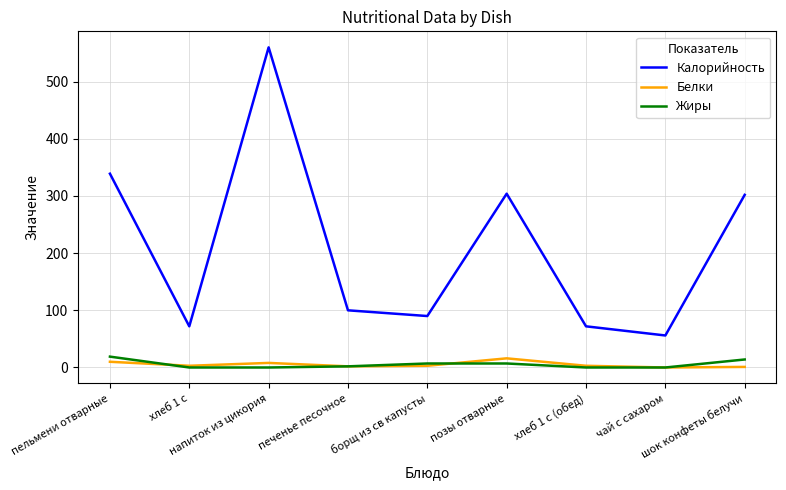

What are all the series names shown in the legend?

Калорийность, Белки, Жиры